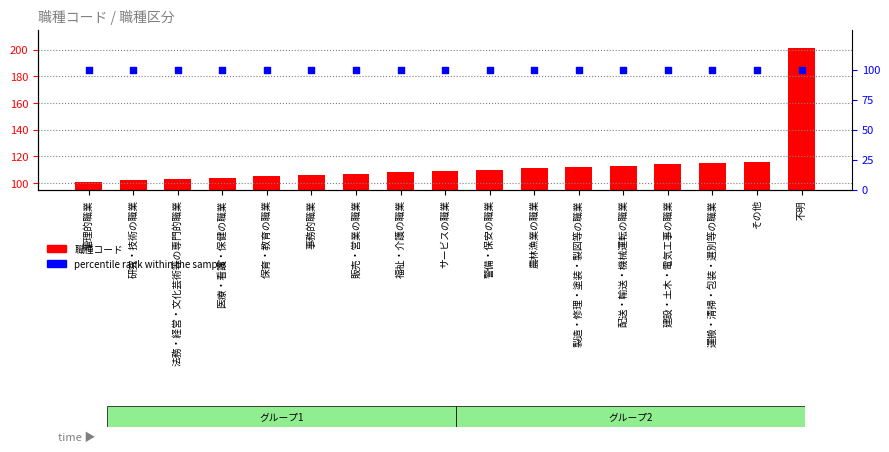

Which series contains the lowest Y value?

percentile rank within the sample